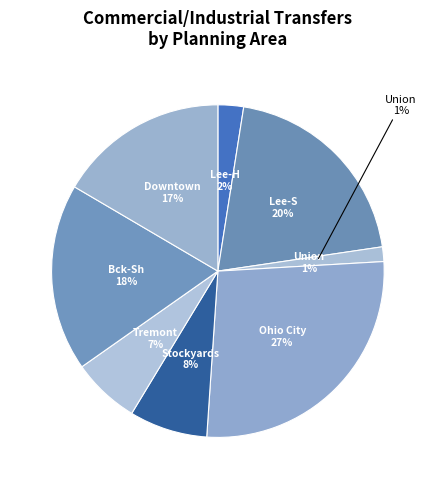

Rank the categories by value from lowest to highest.

Union-Miles, Lee-Harvard, Tremont, Stockyards, Downtown, Buckeye-Shaker Square, Lee-Seville, Ohio City